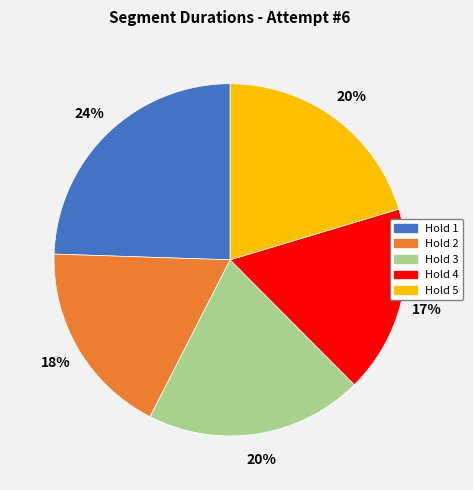

Which slice is the largest?

Hold 1